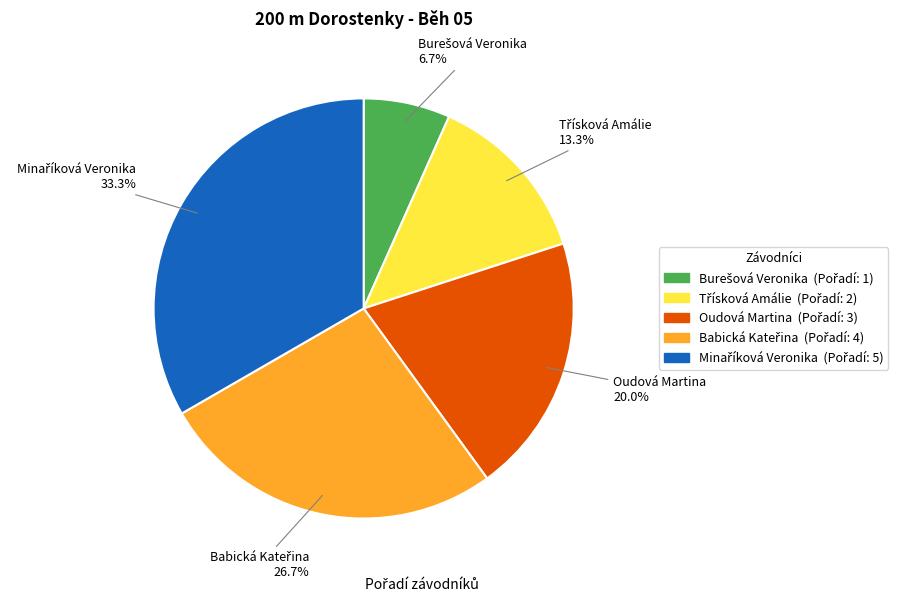

Does any single category account for the majority?

No